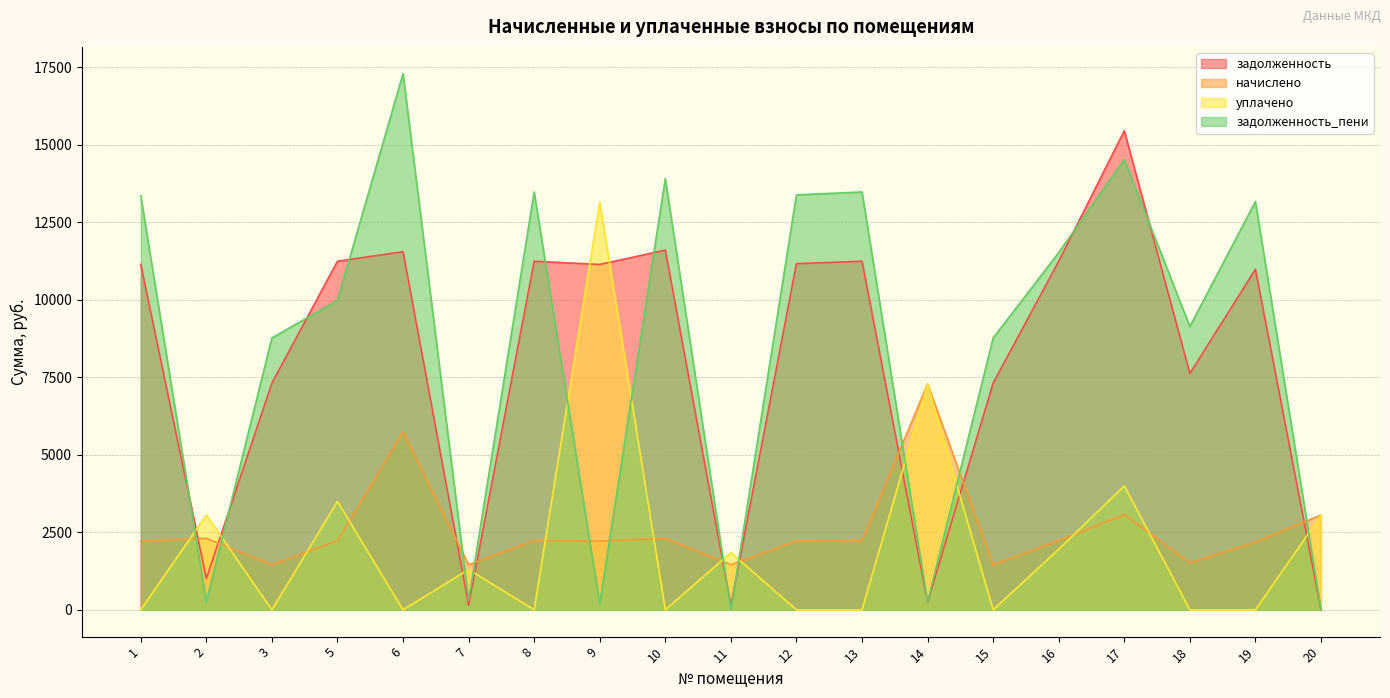

How many lines are shown in the chart?

4